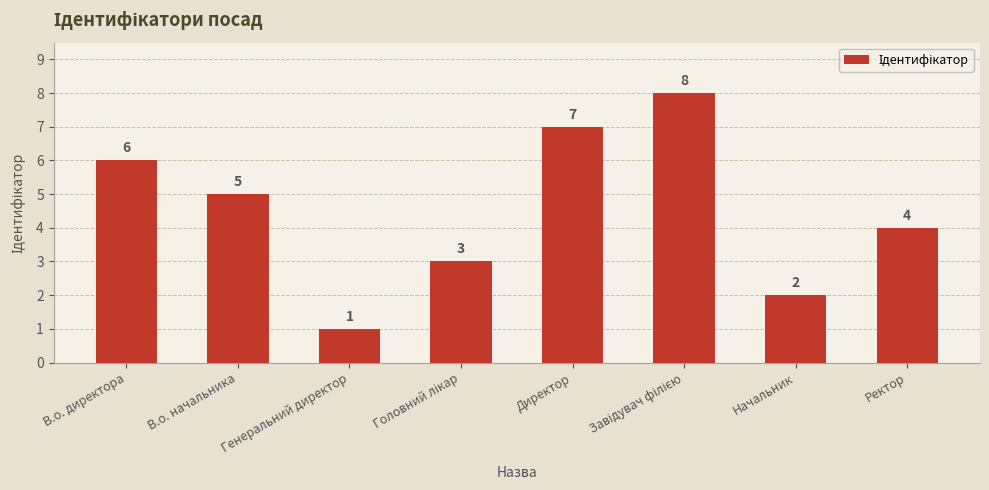

Does the chart contain any negative values?

No